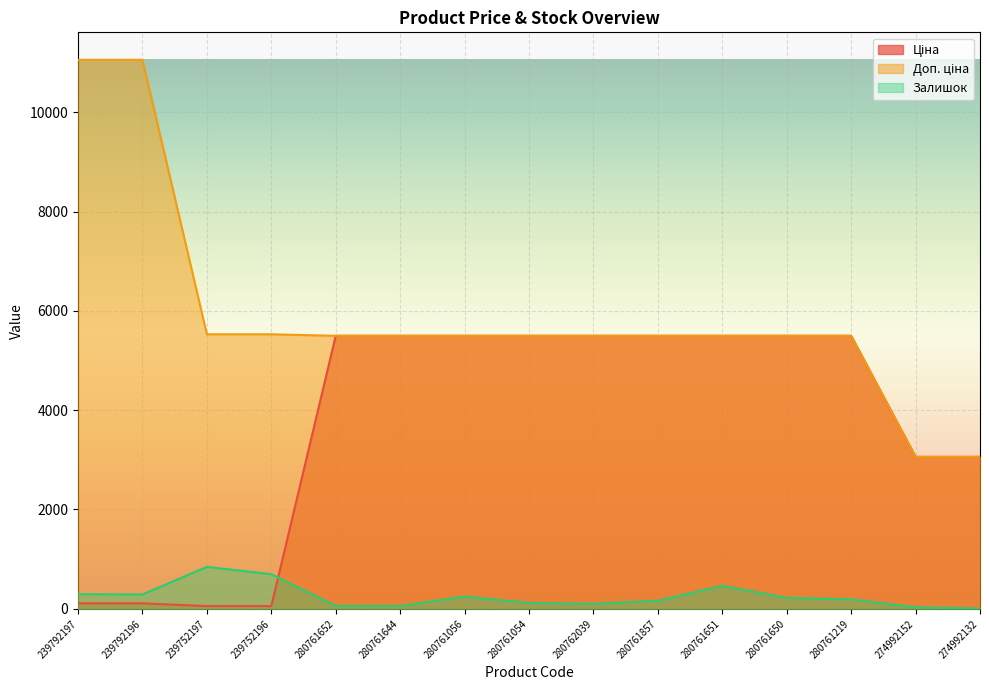

At which label does Доп. ціна reach its peak?

239792197